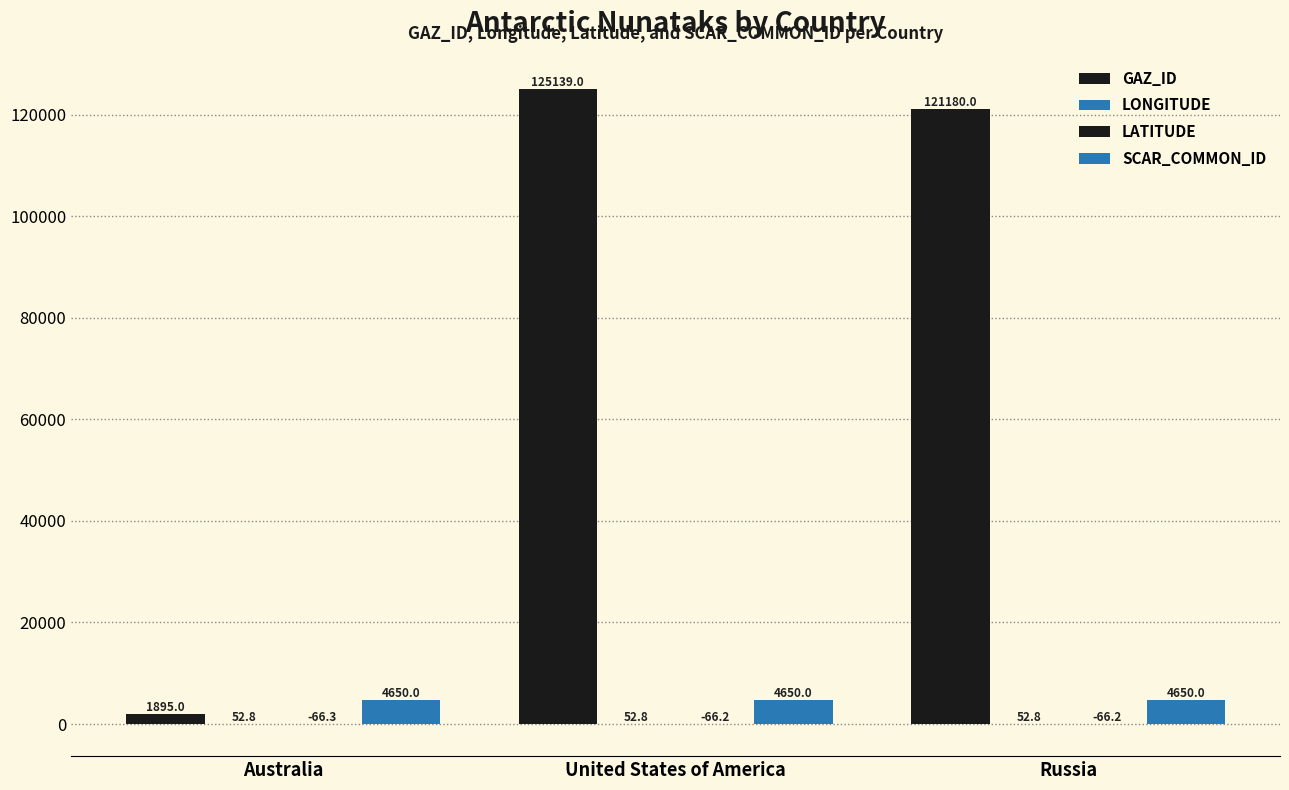

What is the difference between the highest and lowest values at Australia?

4716.3